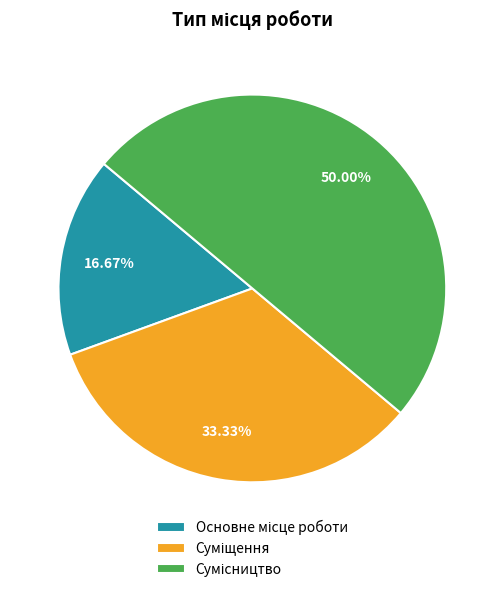

Count the number of slices in the pie.

3